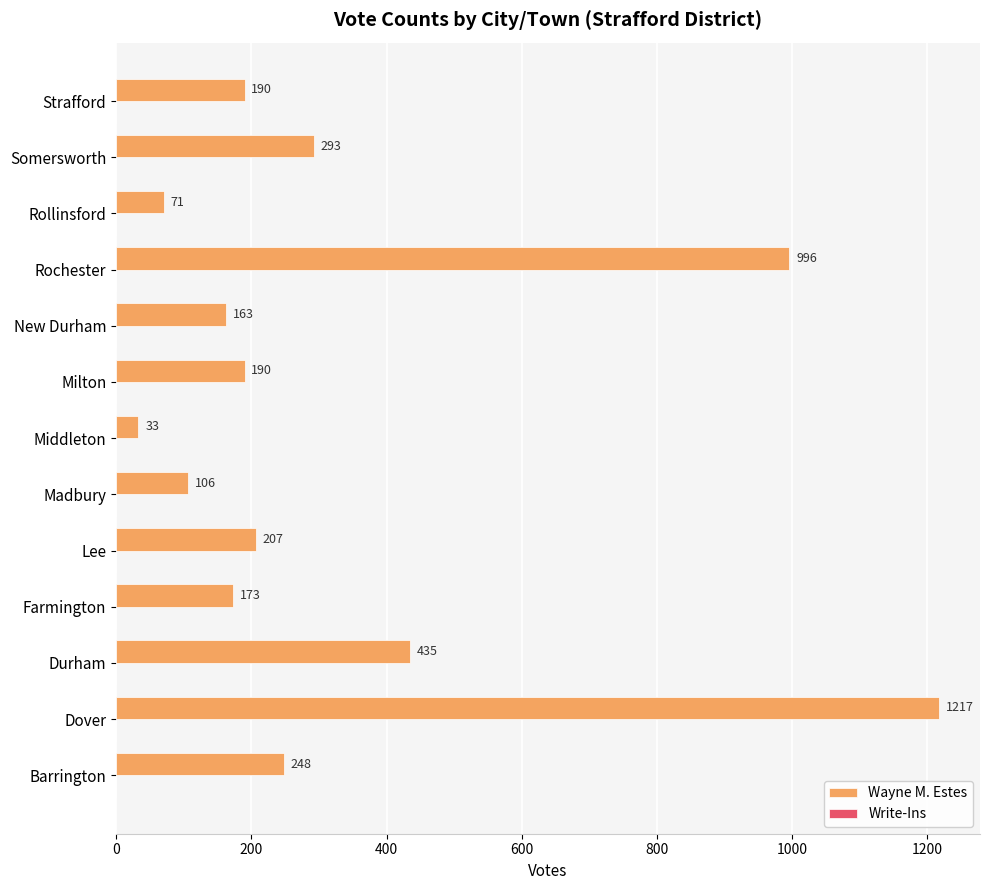

Which label corresponds to the smallest value in the chart?

Middleton